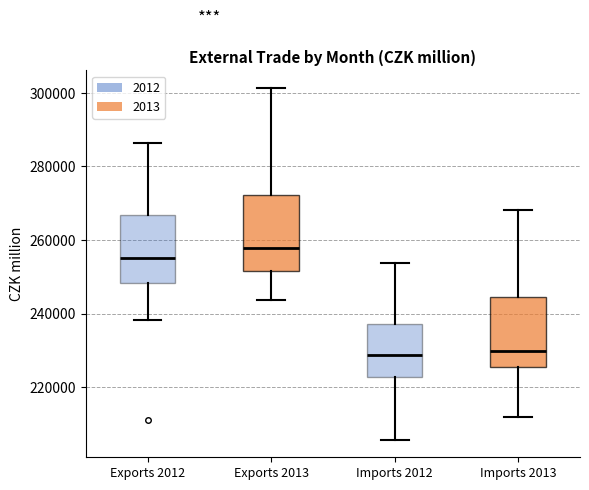

Reading left to right, read every box against the y-axis: the position of its median line, the range the box covers, and the ends of its whiskers. The values are not printed on the chart, so give them approximately, as read against the axis.

Exports 2012: median 256000, box 248000 to 266000, whiskers 238000 to 286000
Exports 2013: median 258000, box 252000 to 272000, whiskers 244000 to 302000
Imports 2012: median 228000, box 222000 to 238000, whiskers 206000 to 254000
Imports 2013: median 230000, box 226000 to 244000, whiskers 212000 to 268000